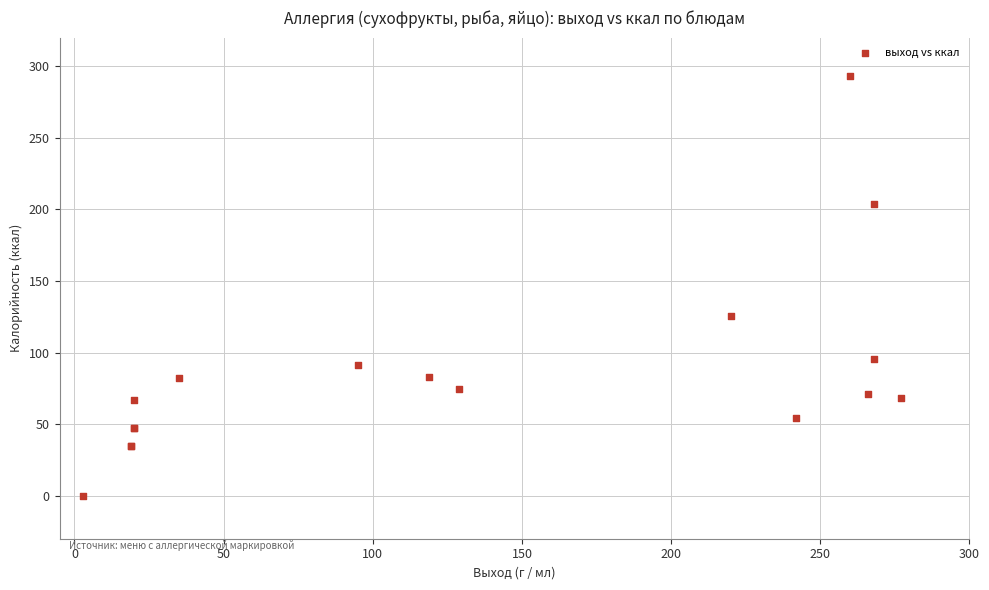

What Y value in the scatter plot is closest to 146?

125.6